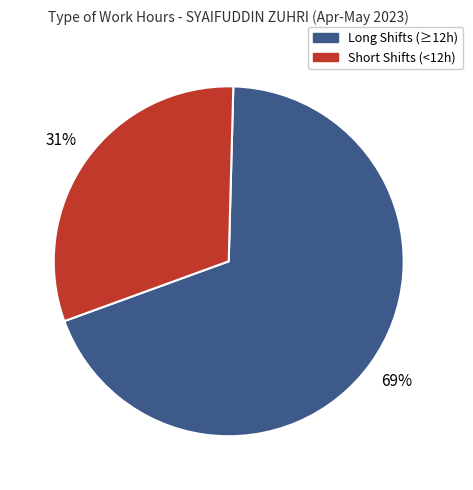

Is there a majority slice in this chart?

Yes